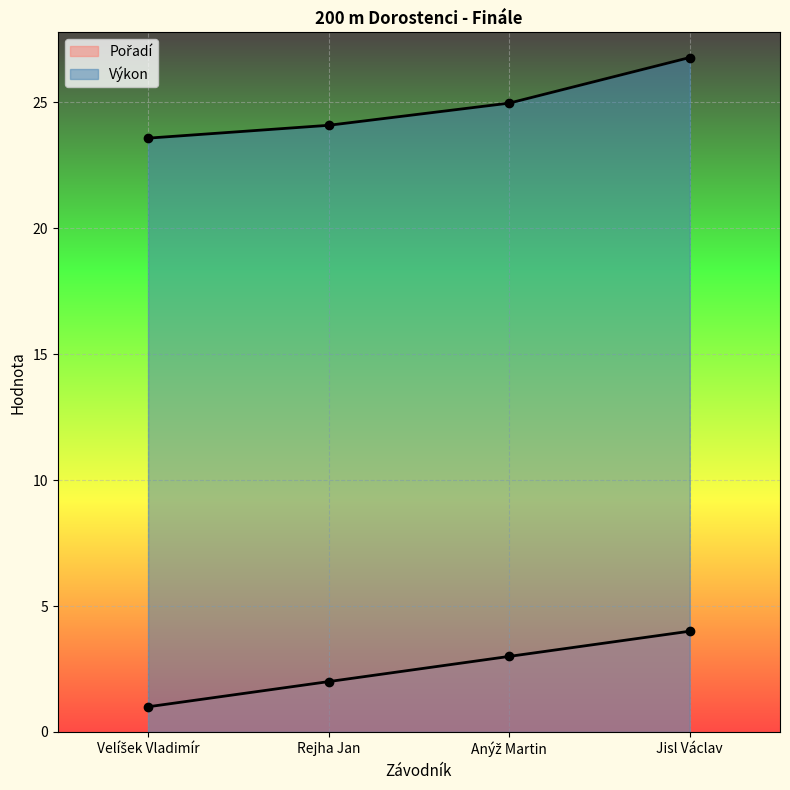

The value of Výkon at Rejha Jan is 24.1. True or false?

True